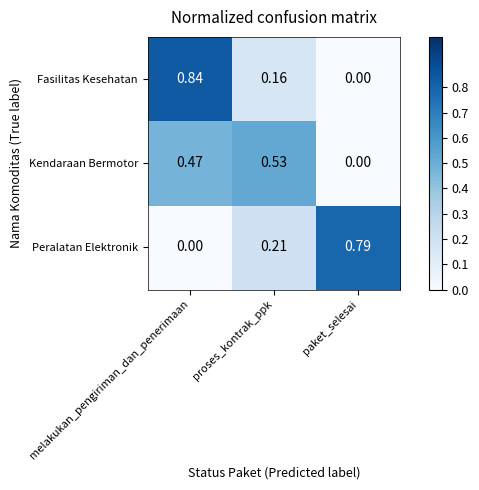

At which category is the sum across all series the highest?

melakukan_pengiriman_dan_penerimaan